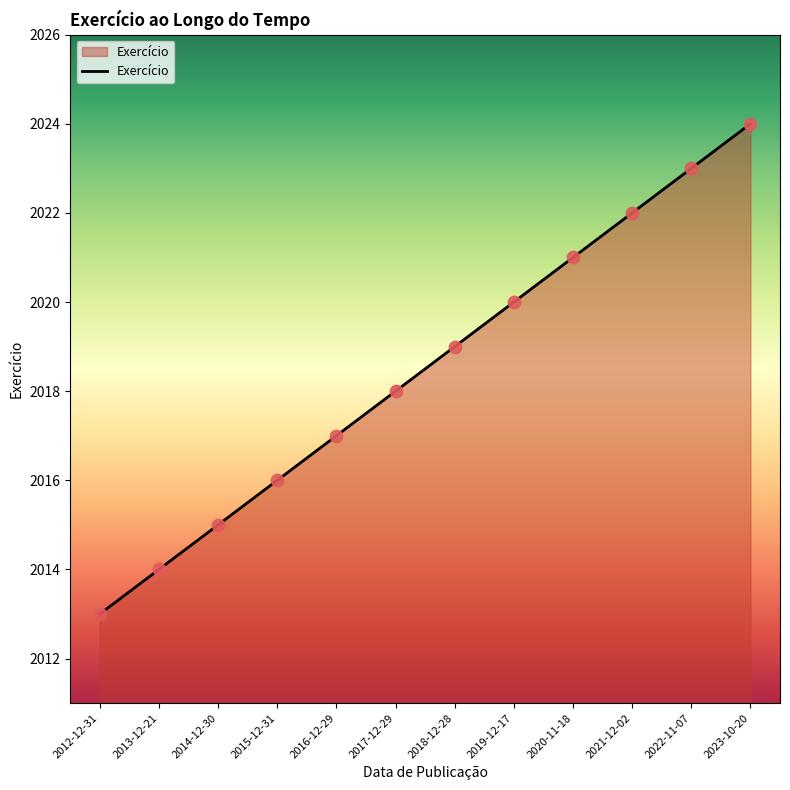

Between 2021-12-02 and 2020-11-18, which is larger?

2021-12-02